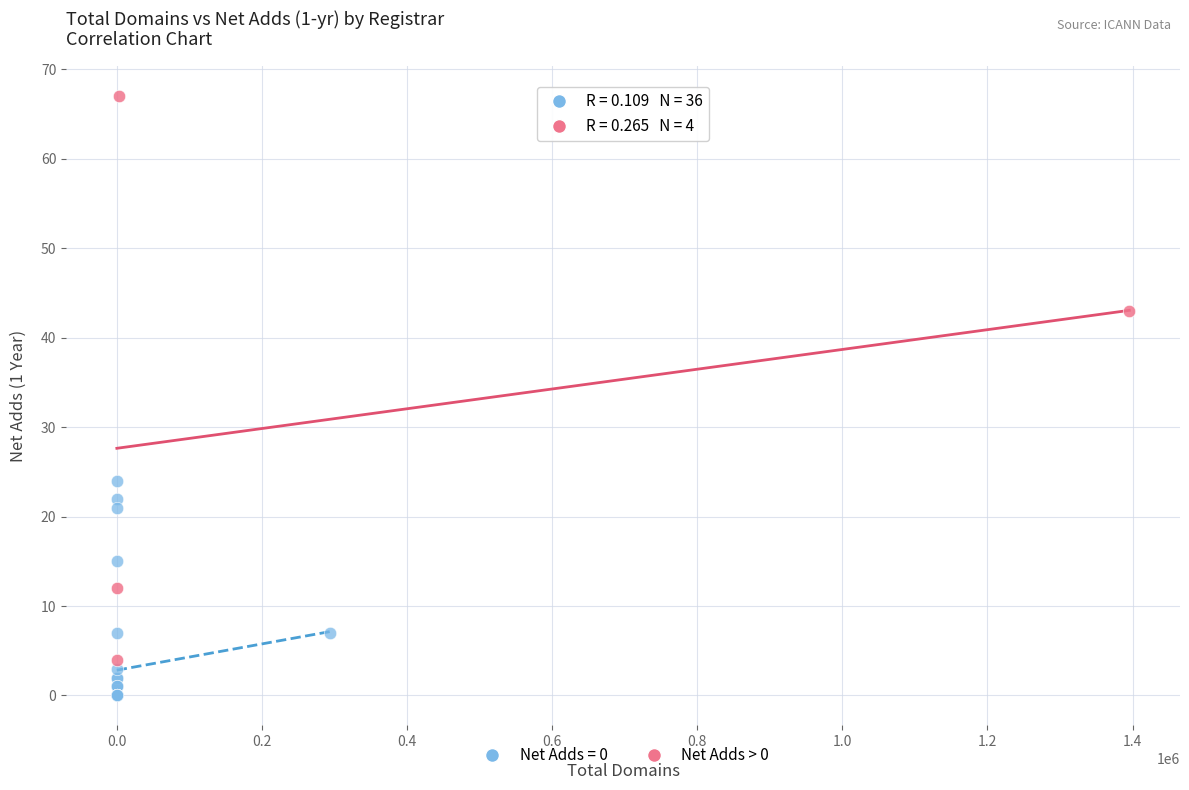

Which series contains the lowest Y value?

Net Adds = 0